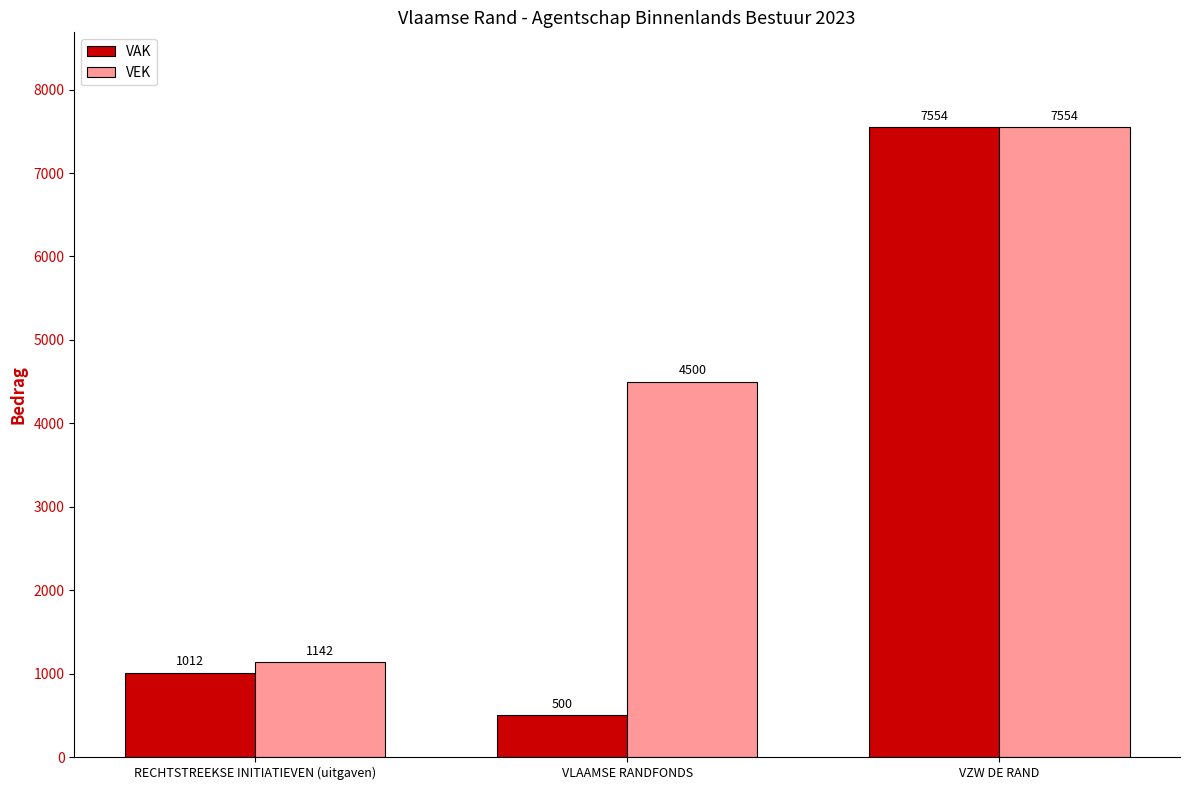

What is the approximate value of VAK at RECHTSTREEKSE INITIATIEVEN (uitgaven), to the nearest 100?

1000